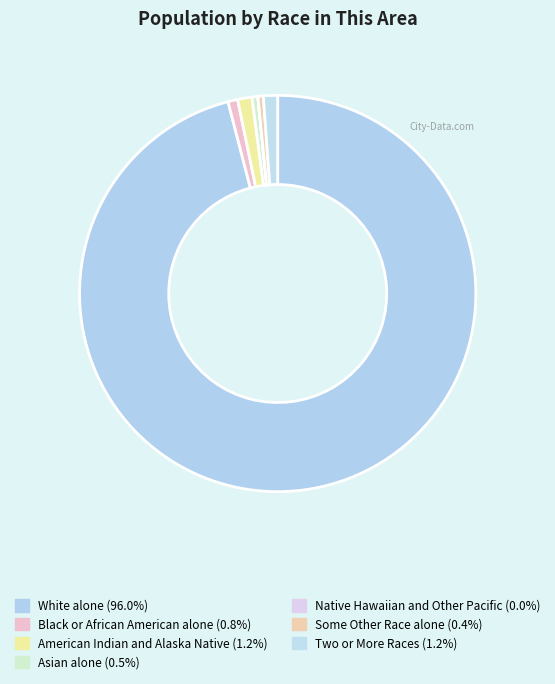

Which slice is the largest?

White alone